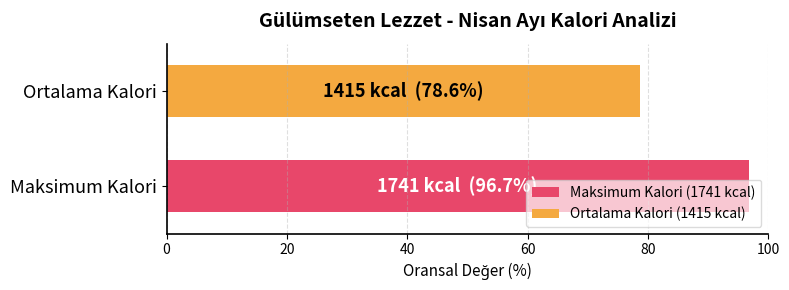

Rank the series by their maximum value, from lowest to highest.

Ortalama Kalori (1415 kcal), Maksimum Kalori (1741 kcal)